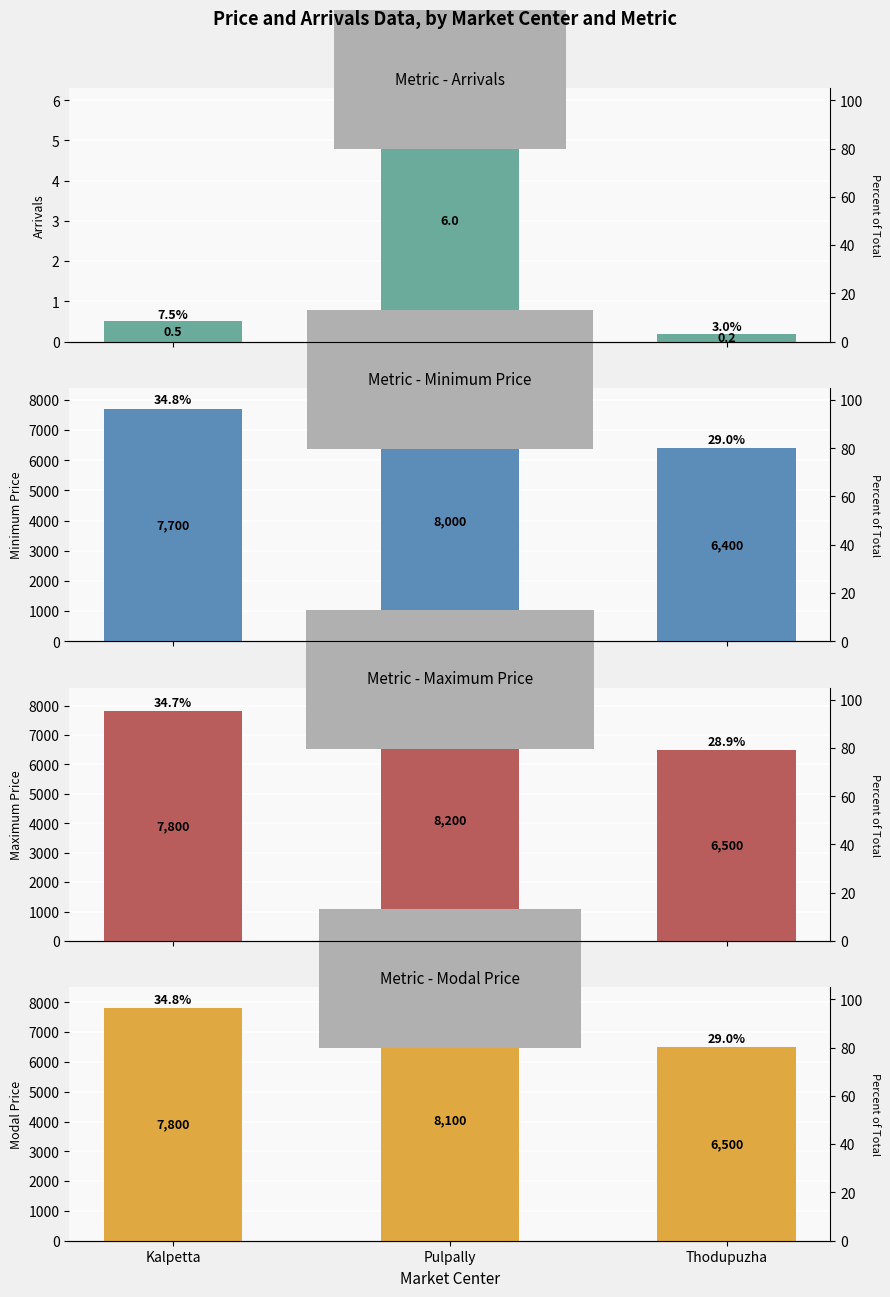

Which has a higher value, Thodupuzha or Pulpally?

Pulpally